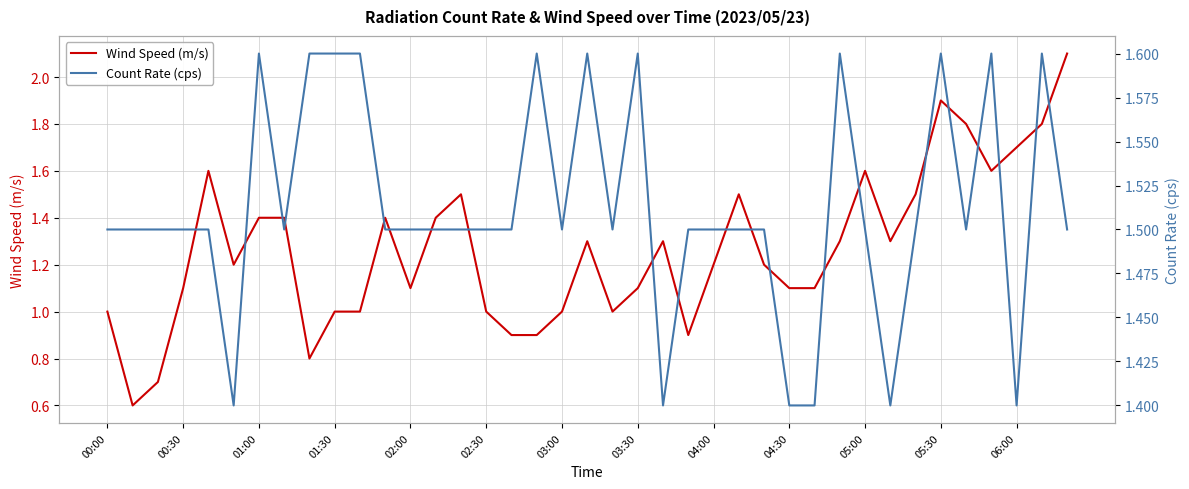

How many interior local valleys does the Wind Speed (m/s) series have?

8